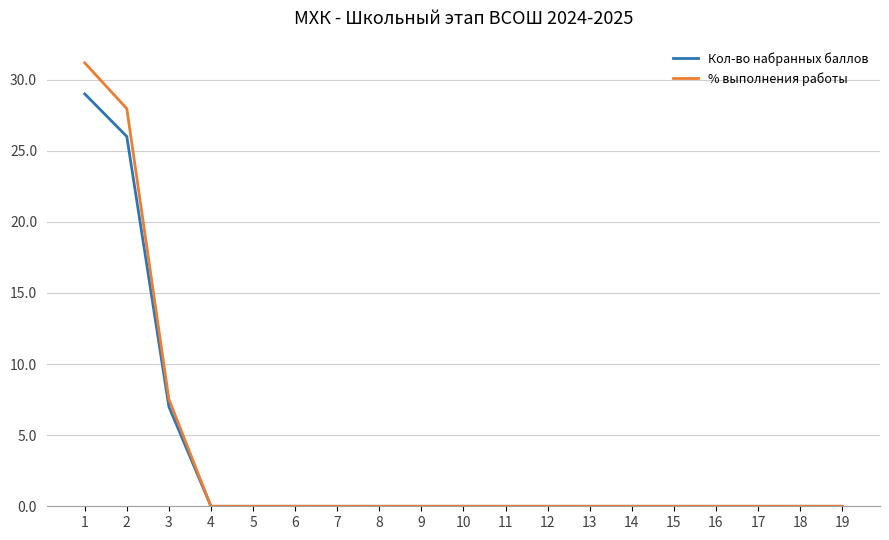

Reading left to right, what are all the values shown in this chart?

Кол-во набранных баллов: 29.0	26.0	7.0	0.0	0.0	0.0	0.0	0.0	0.0	0.0	0.0	0.0	0.0	0.0	0.0	0.0	0.0	0.0	0.0
% выполнения работы: 31.2	28.0	7.5	0.0	0.0	0.0	0.0	0.0	0.0	0.0	0.0	0.0	0.0	0.0	0.0	0.0	0.0	0.0	0.0